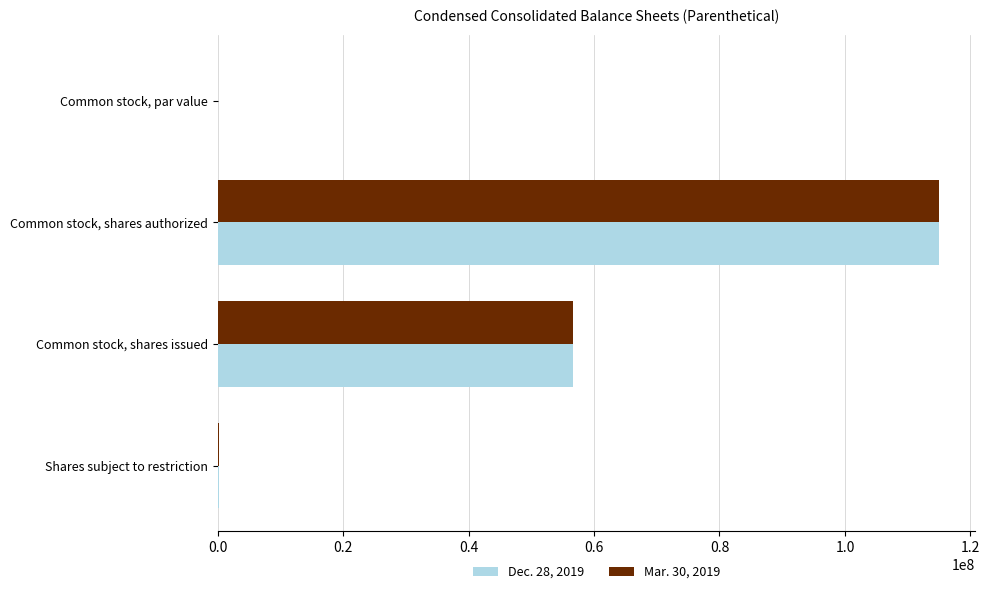

Is it true that Mar. 30, 2019 equals 115000000.0 at Common stock, shares authorized?

True